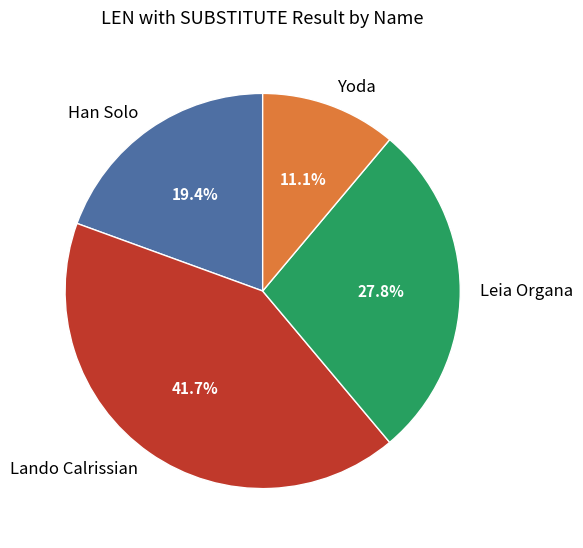

Approximately how many times larger is the value at Yoda compared to Han Solo?

0.6